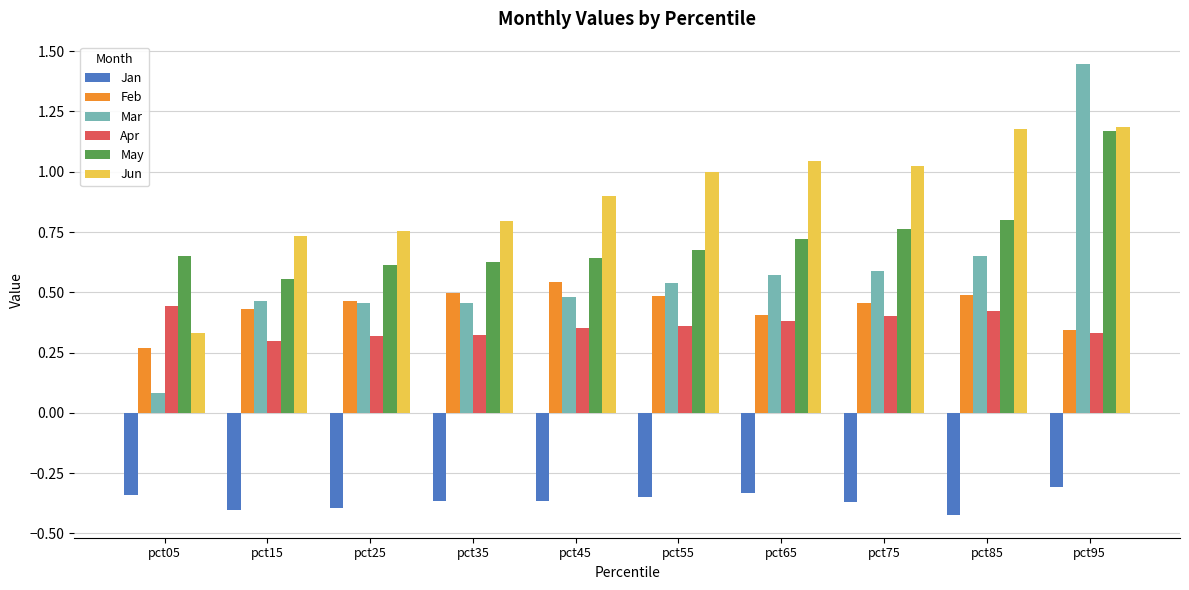

What is the sum of all Jan values?

-3.7